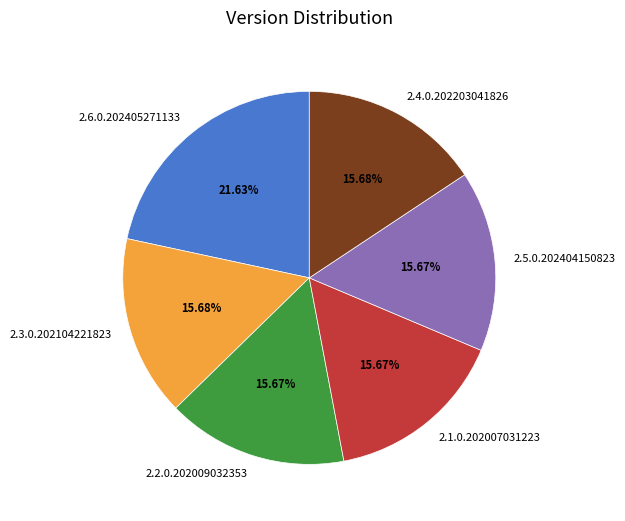

How much of the chart is everything except 2.4.0.202203041826?

84.3%